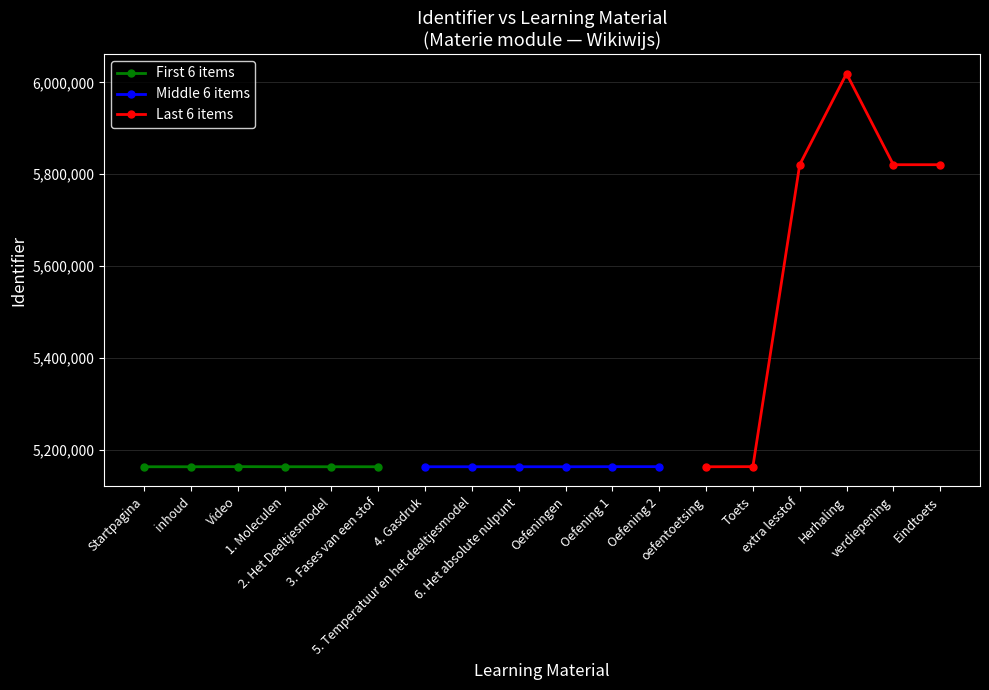

What is the minimum value for Middle 6 items?

5162720